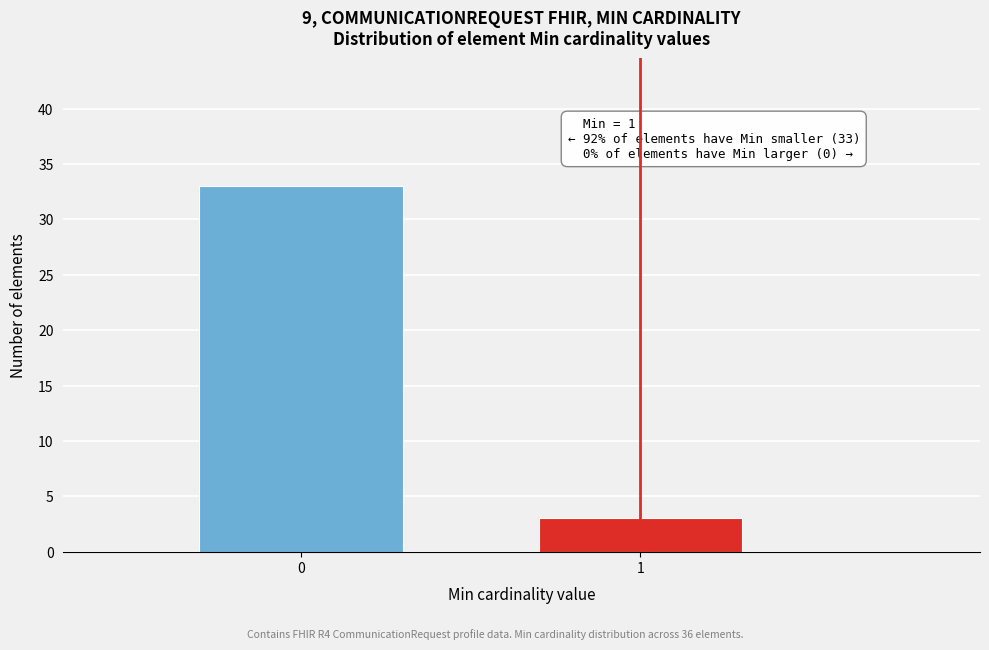

Reading left to right, transcribe all the data shown in this chart.

0=33	1=3